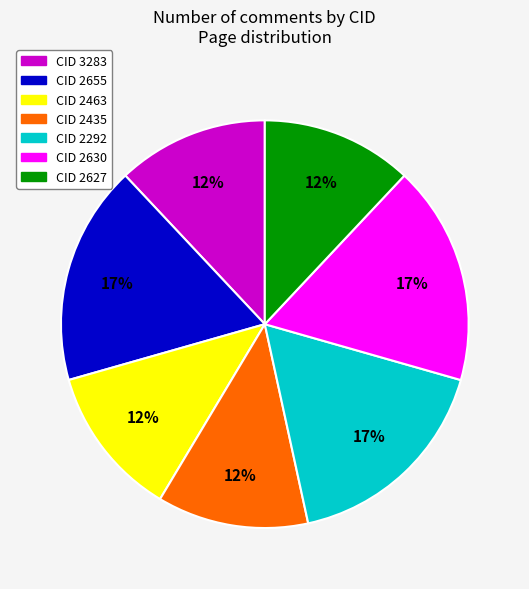

What is the ratio of the value at CID 2435 to the value at CID 2292?

0.7